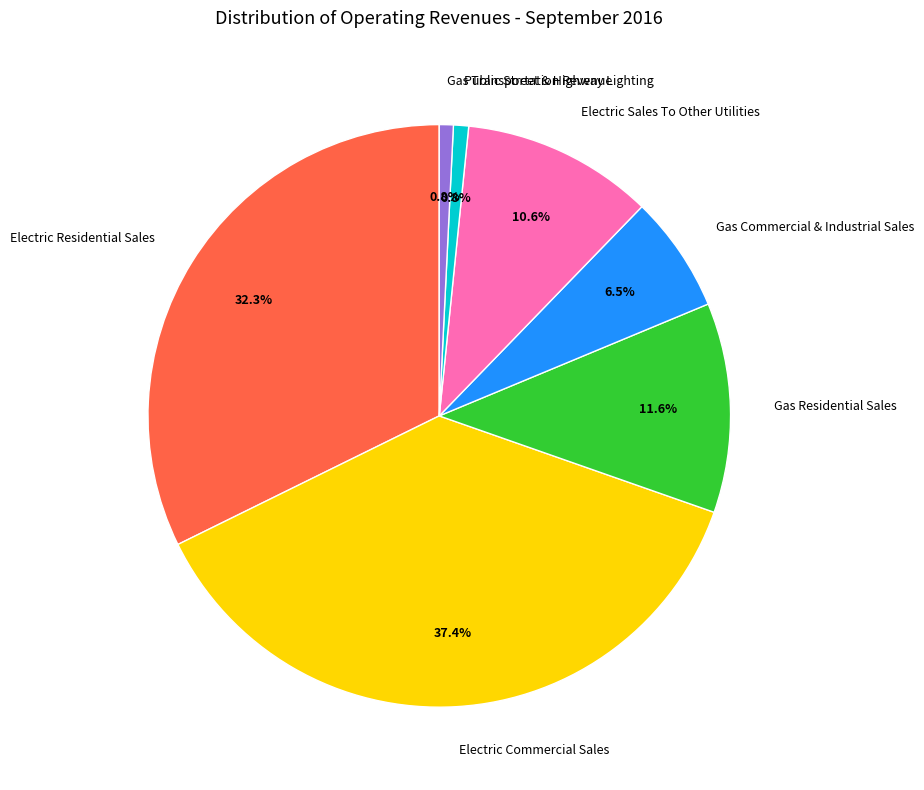

What is the ratio of the value at Electric Sales To Other Utilities to the value at Electric Commercial Sales?

0.3